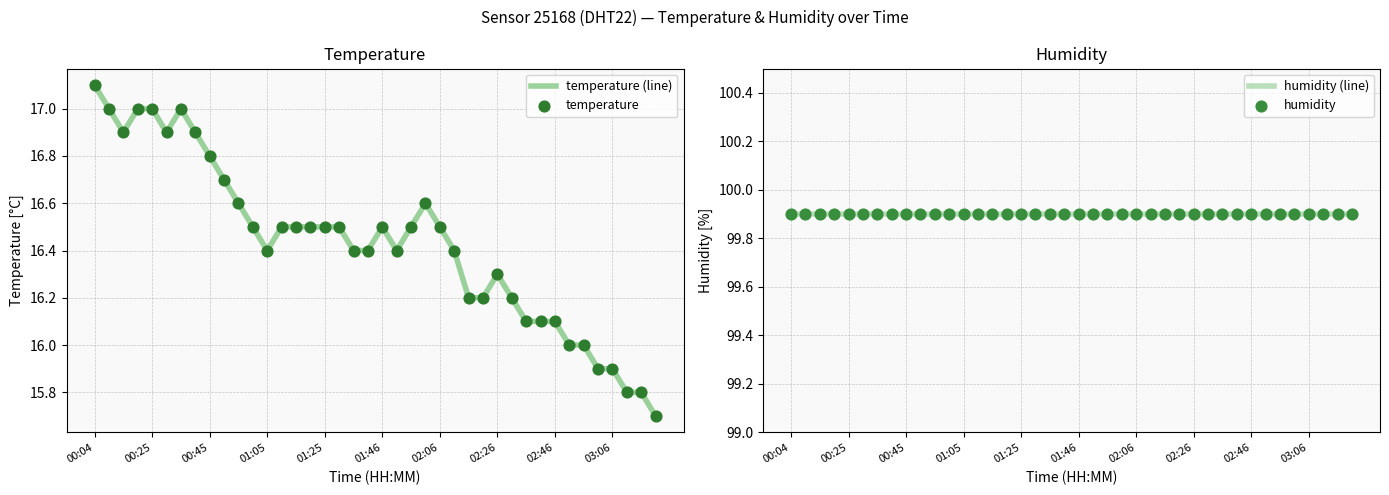

At how many categories does at least one series exceed 35?

40